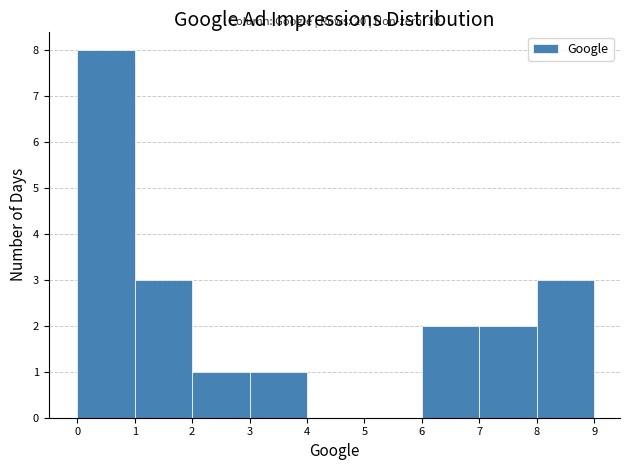

Over which range of the x-axis is the bar tallest?

0 to 1